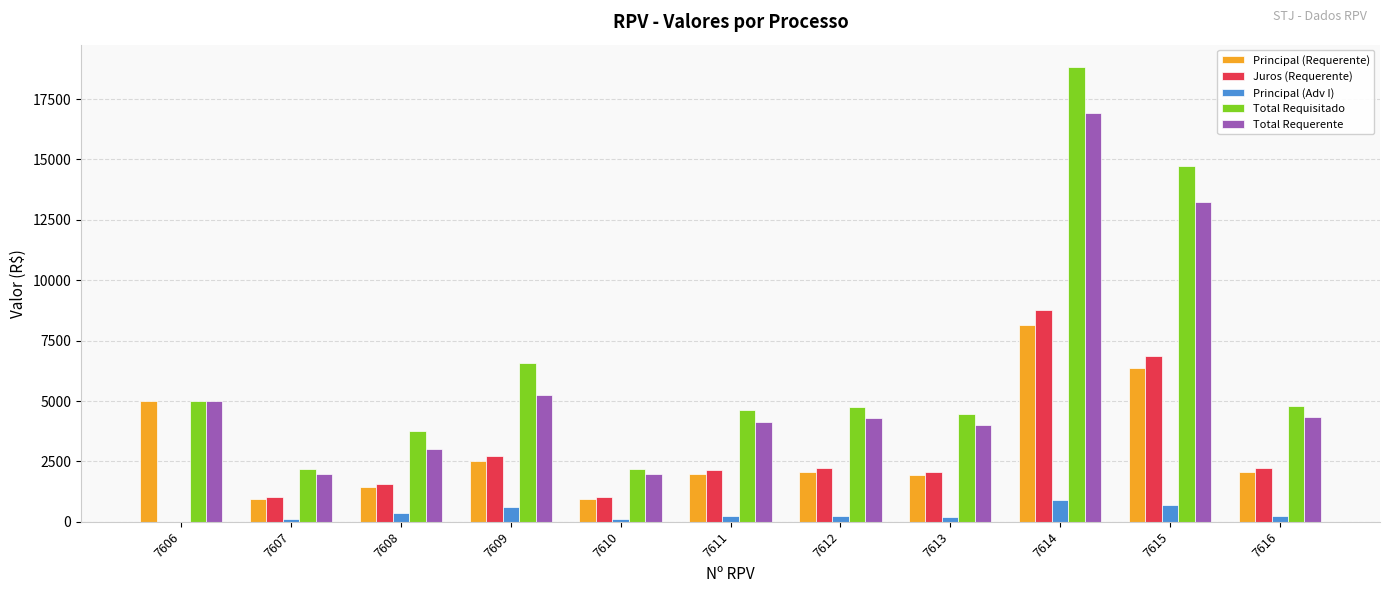

What is the greatest value displayed?

18809.6